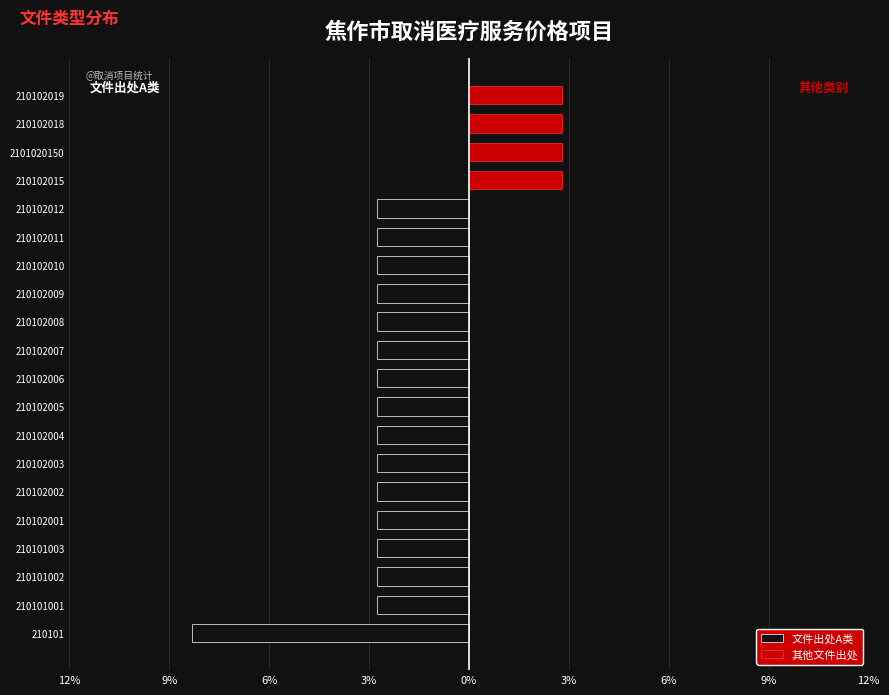

The 其他文件出处 series shows 0.0 at 210102002. True or false?

True